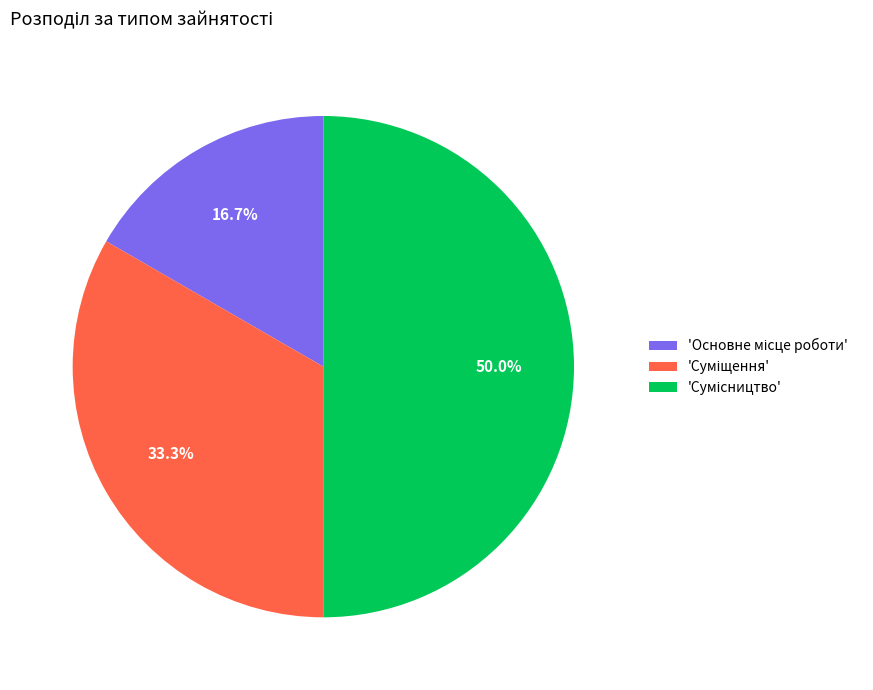

Count the number of slices in the pie.

3